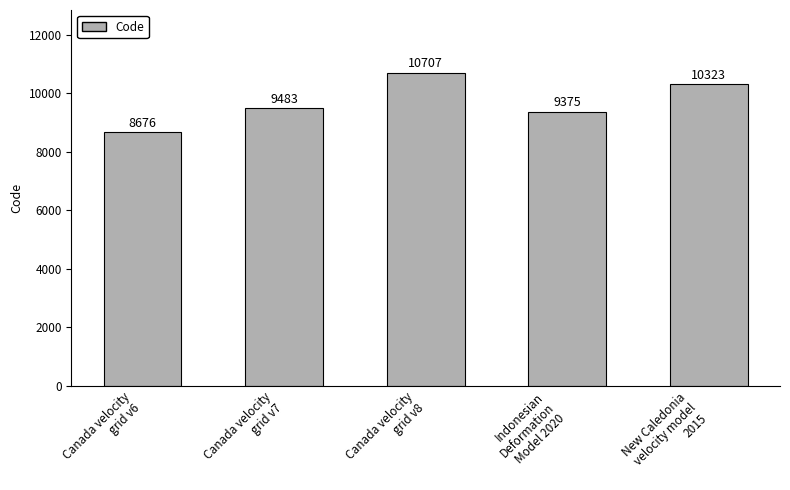

What is the sum of the values at Indonesian
Deformation
Model 2020 and Canada velocity
grid v8?

20082